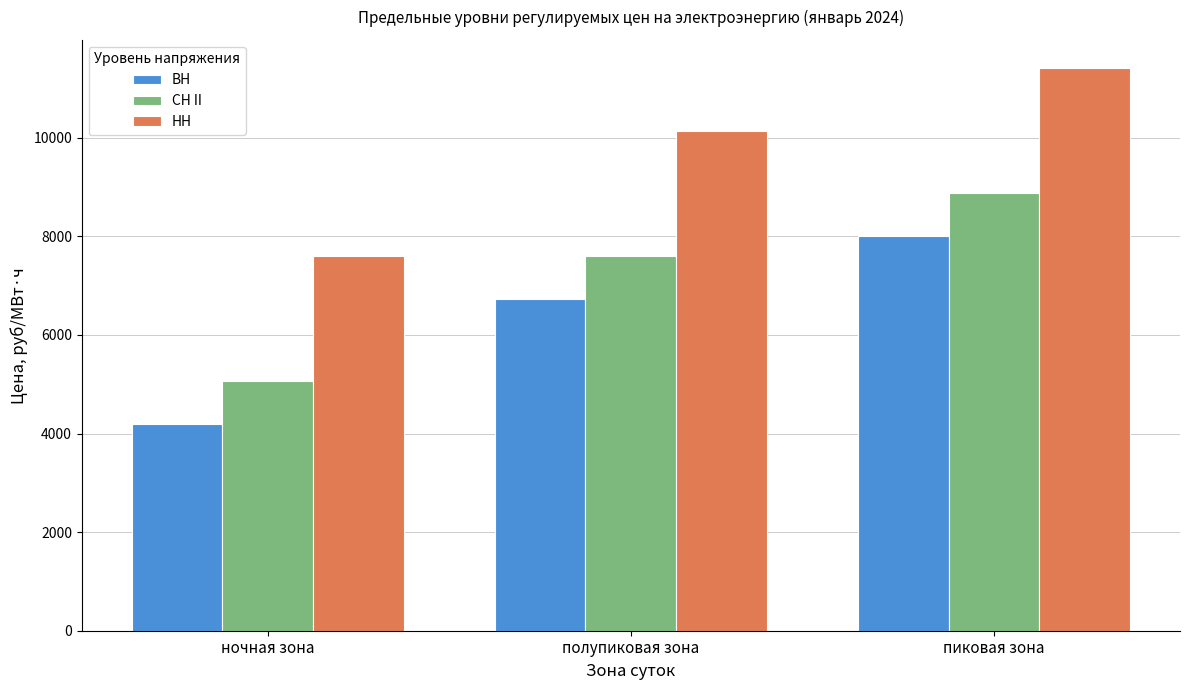

Read the СН II value at пиковая зона.

8873.6